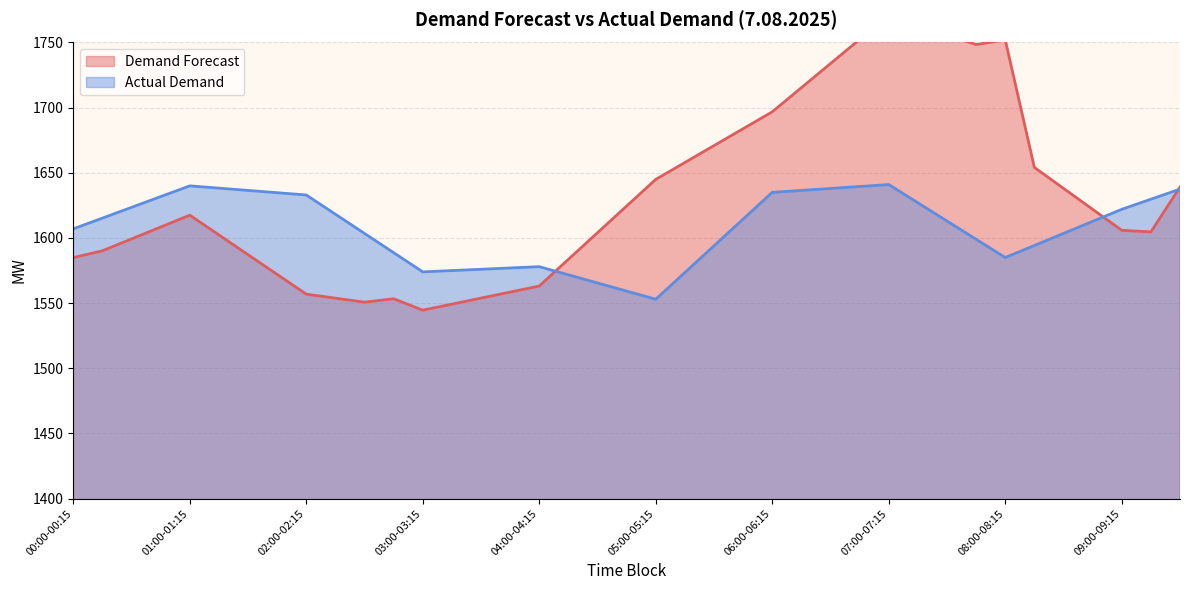

What is the value of the Demand Forecast point at the 32nd from the left?

1748.4